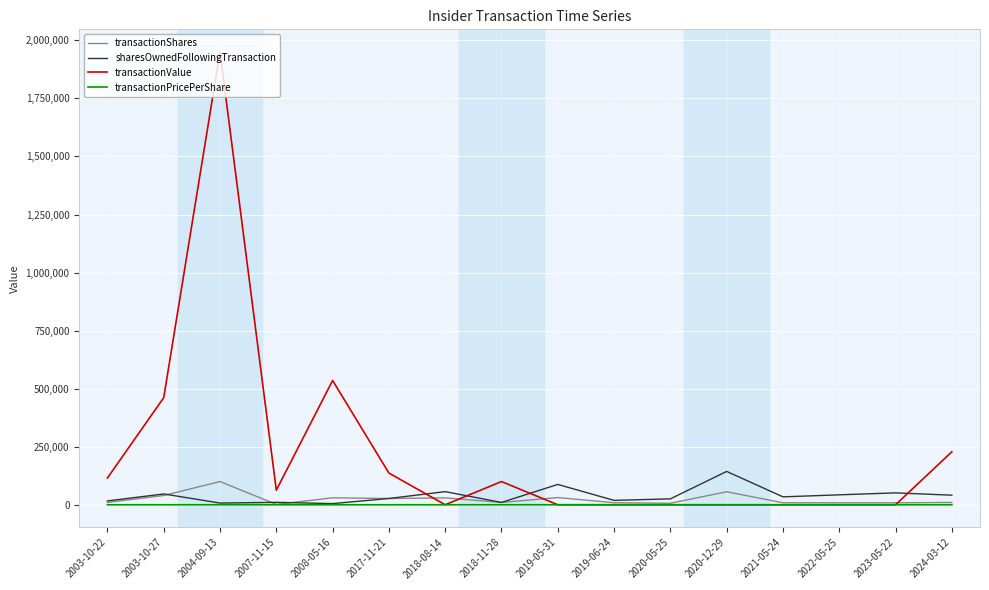

At which category is the sum across all series the highest?

2004-09-13